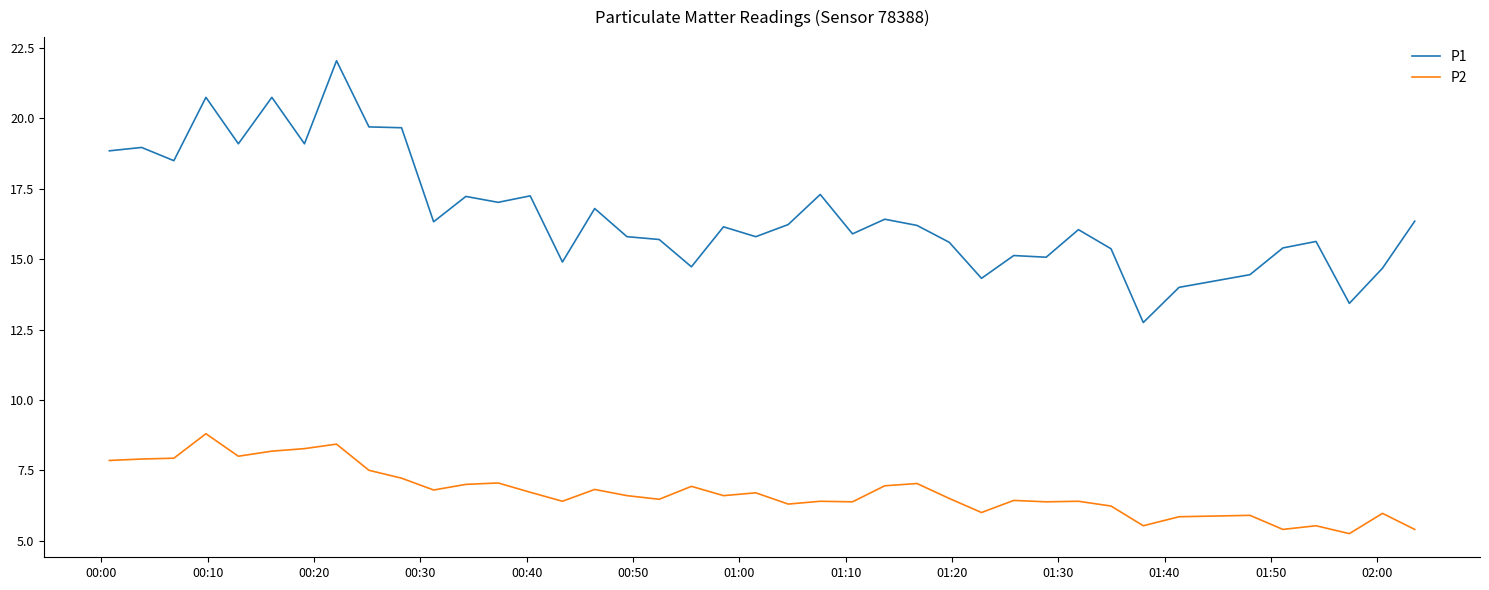

Which series has the largest total across all categories?

P1